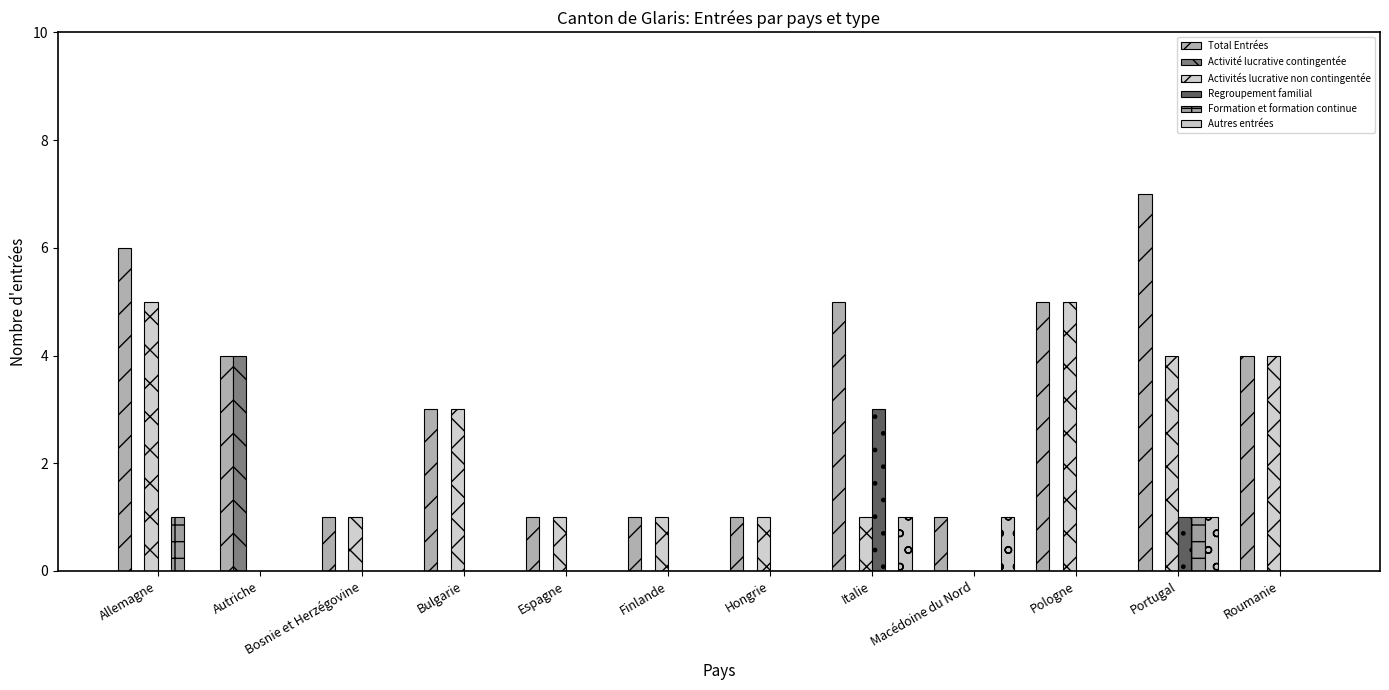

Is it true that Activité lucrative contingentée equals 0 at Espagne?

True